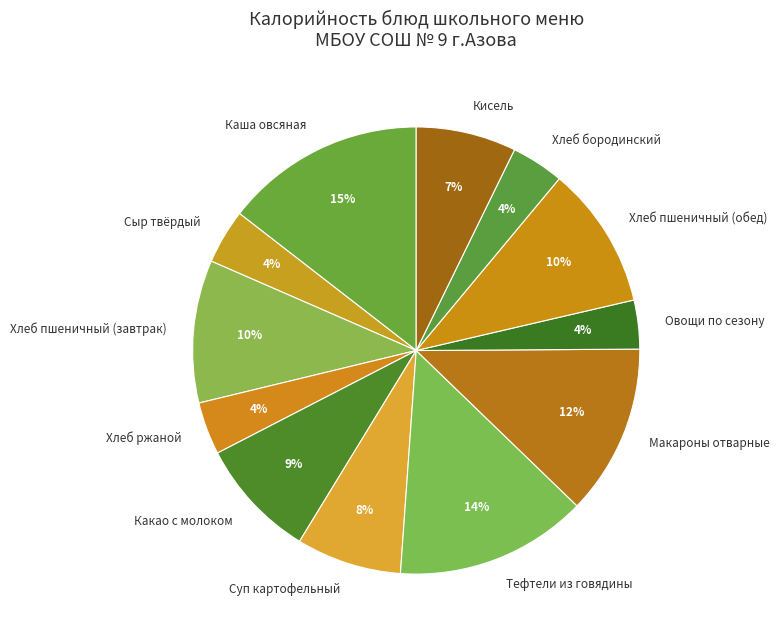

Count the number of slices in the pie.

12